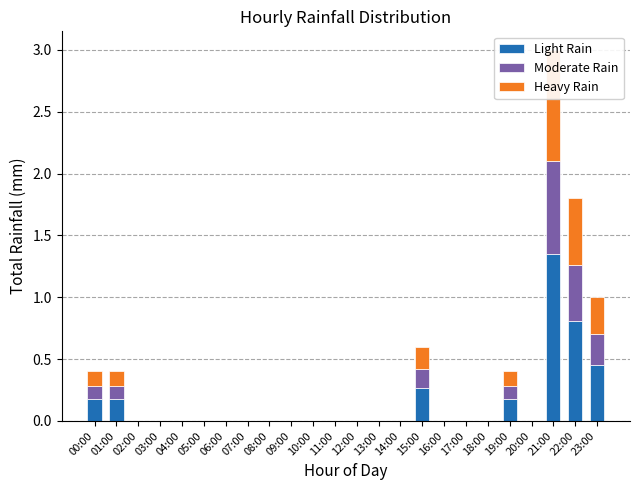

What is the difference between the second highest and minimum values in the Moderate Rain series?

0.4